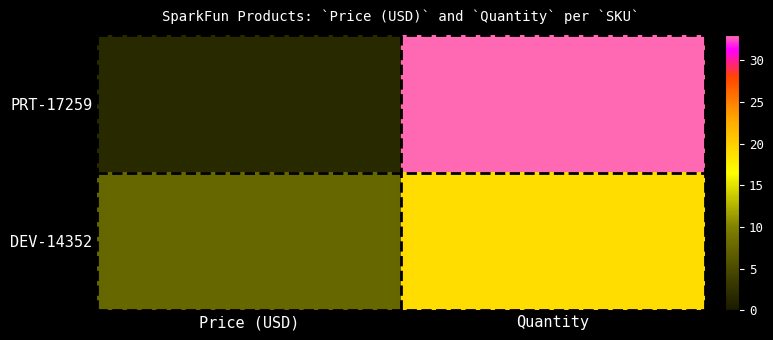

What is the spread (max minus min) of values at Price (USD)?

5.9